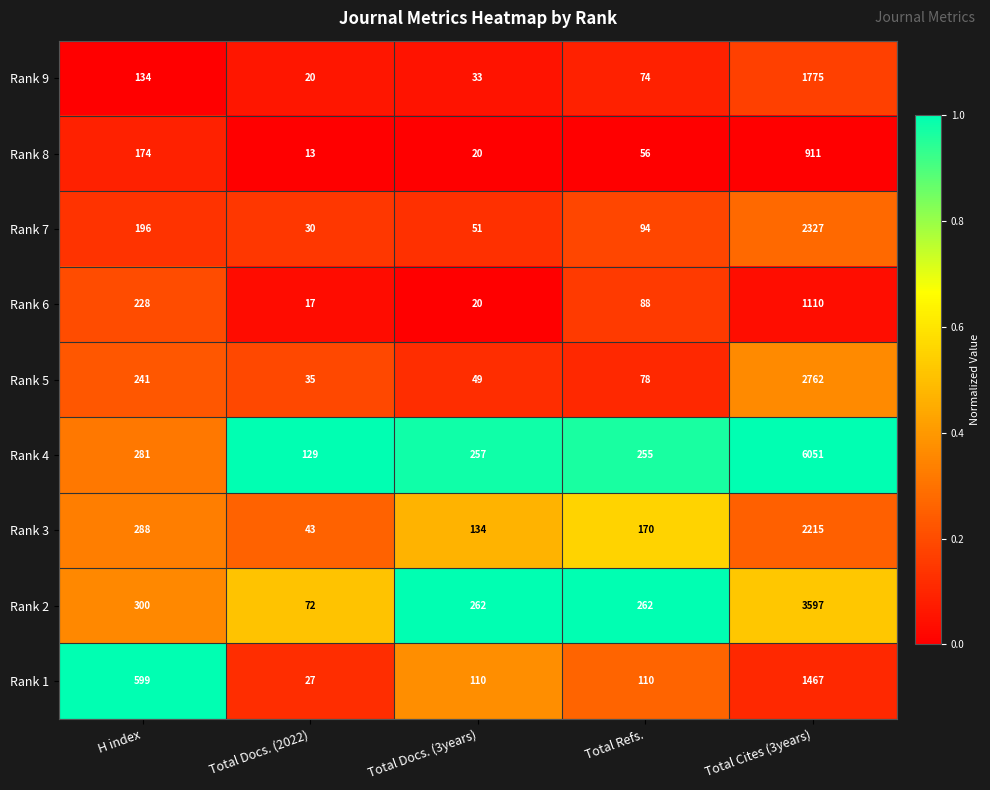

Is it true that Rank 2 equals 28 at Total Docs. (2022)?

False